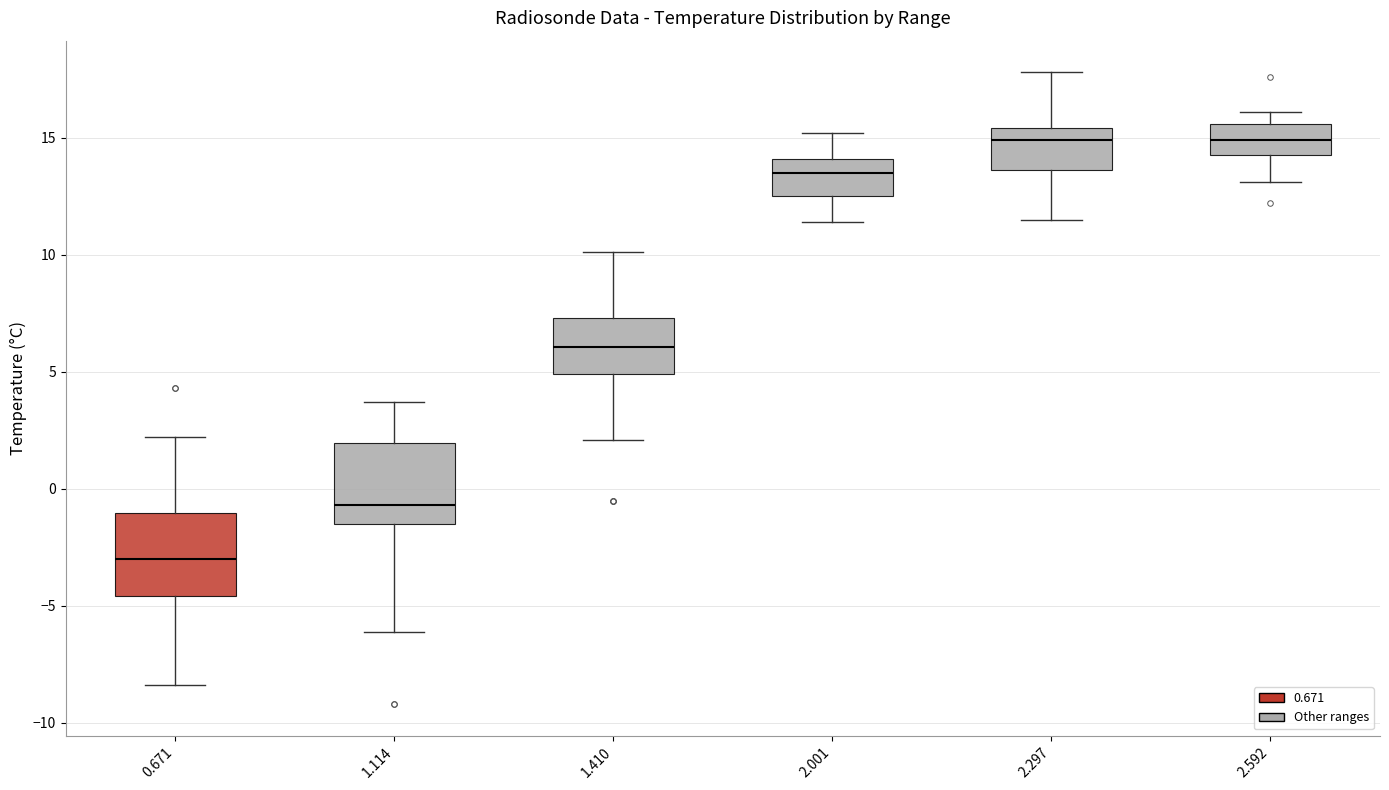

Reading left to right, read every box against the y-axis: the position of its median line, the range the box covers, and the ends of its whiskers. The values are not printed on the chart, so give them approximately, as read against the axis.

0.671: median -3.0, box -4.5 to -1.0, whiskers -8.5 to 2.0
1.114: median -0.5, box -1.5 to 2.0, whiskers -6.0 to 3.5
1.410: median 6.0, box 5.0 to 7.5, whiskers 2.0 to 10.0
2.001: median 13.5, box 12.5 to 14.0, whiskers 11.5 to 15.0
2.297: median 15.0, box 13.5 to 15.5, whiskers 11.5 to 18.0
2.592: median 15.0, box 14.5 to 15.5, whiskers 13.0 to 16.0